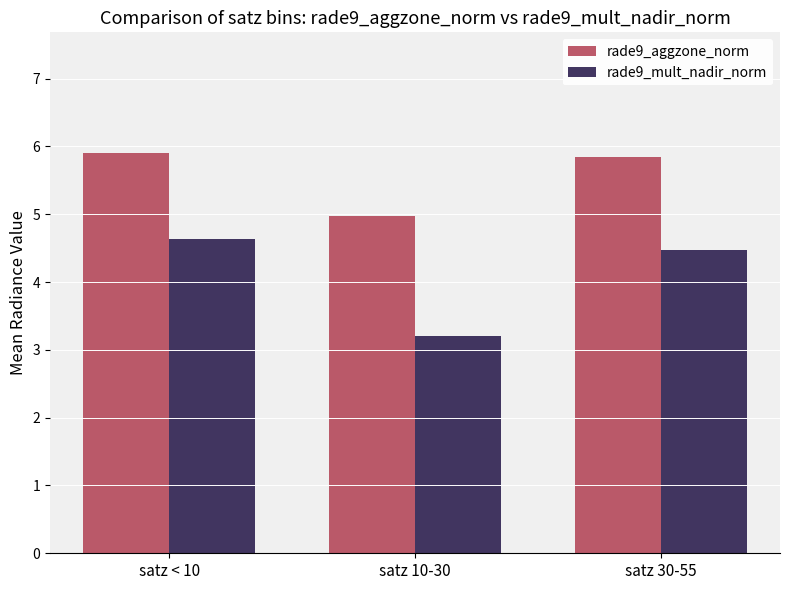

Is the value of rade9_mult_nadir_norm at satz 30-55 greater than the value of rade9_aggzone_norm at satz < 10?

No